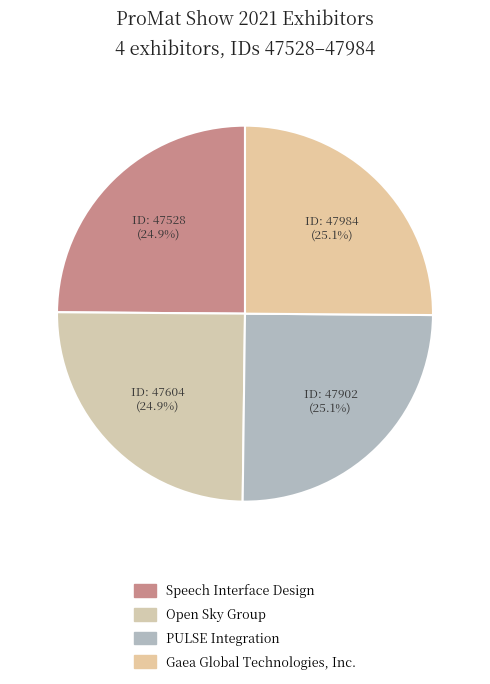

How many segments does this pie chart have?

4